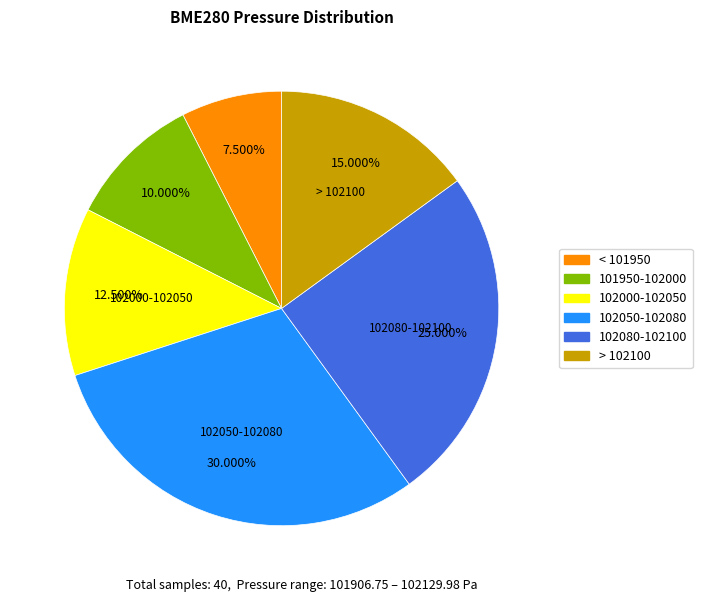

Does any single category account for the majority?

No